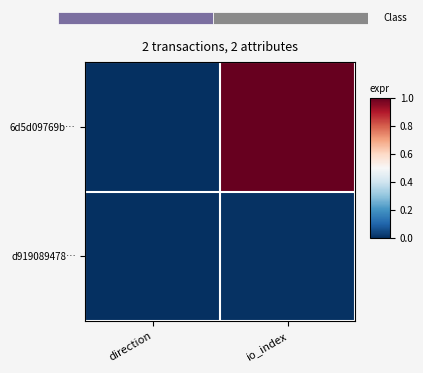

Reading right to left, list all the values displayed in this chart.

6d5d09769b…: io_index=1.0	direction=0.0
d919089478…: io_index=0.0	direction=0.0